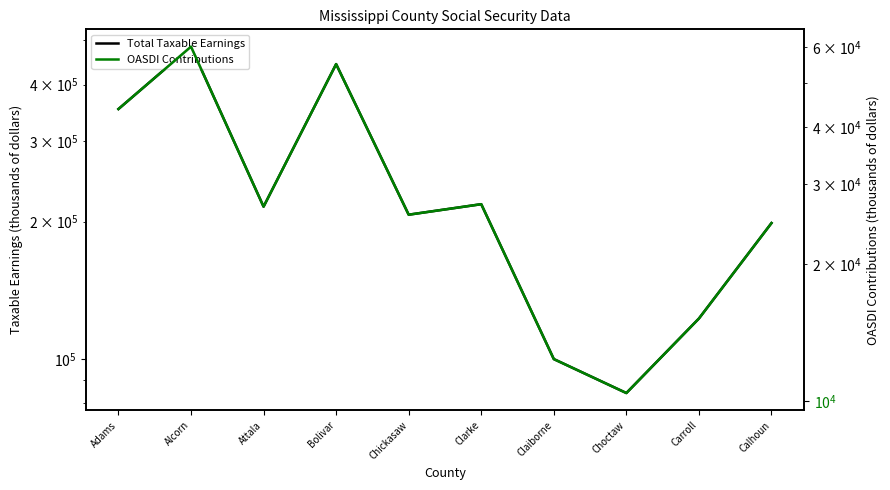

What is the sum of the Total Taxable Earnings values at Claiborne and Alcorn?

584257